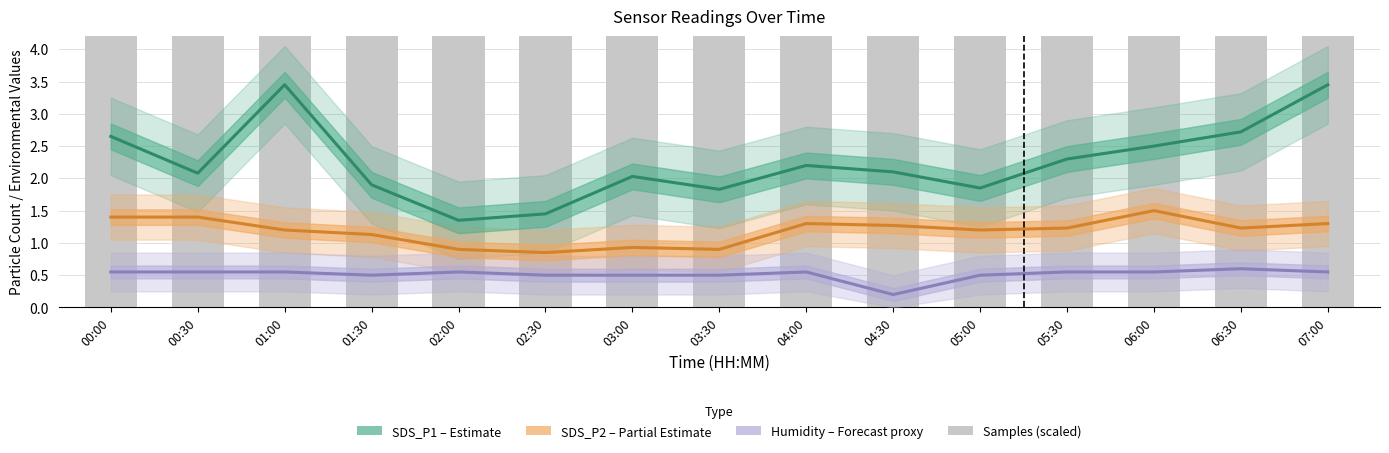

Which label corresponds to the largest value in the chart?

03:30